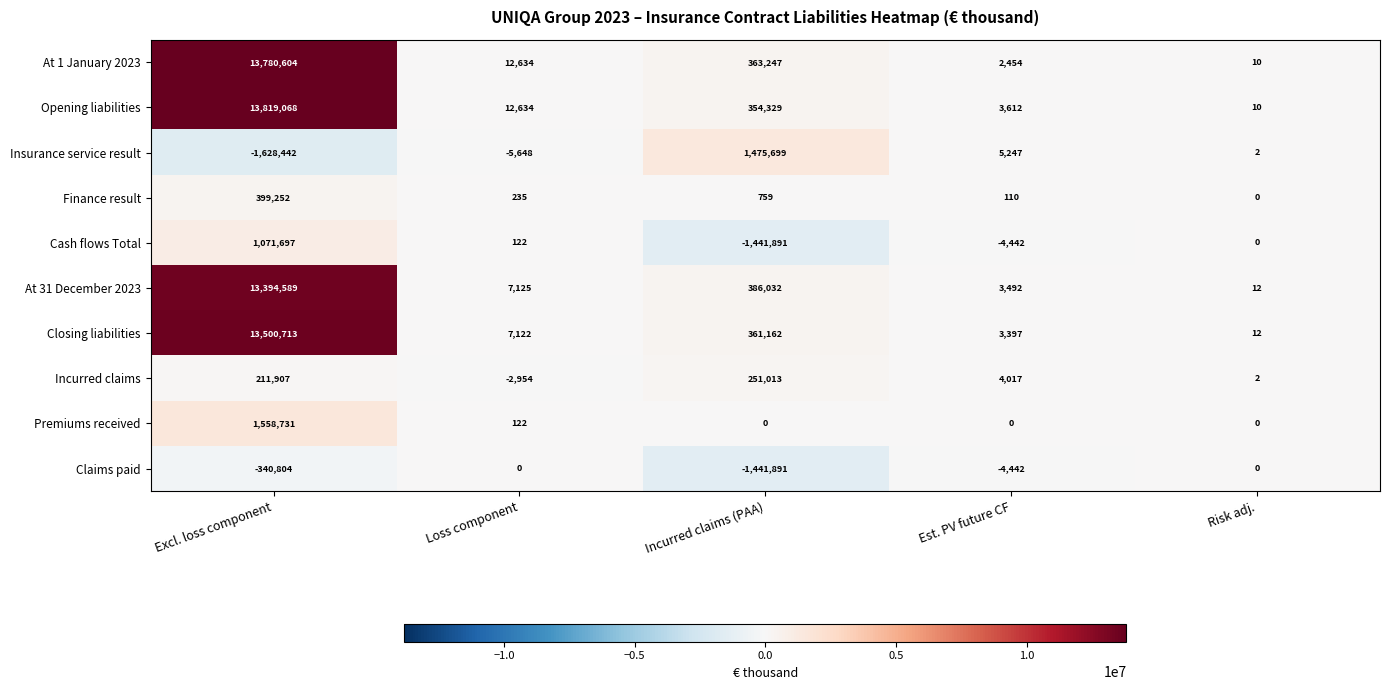

Is it true that At 1 January 2023 equals 13780604 at Excl. loss component?

True